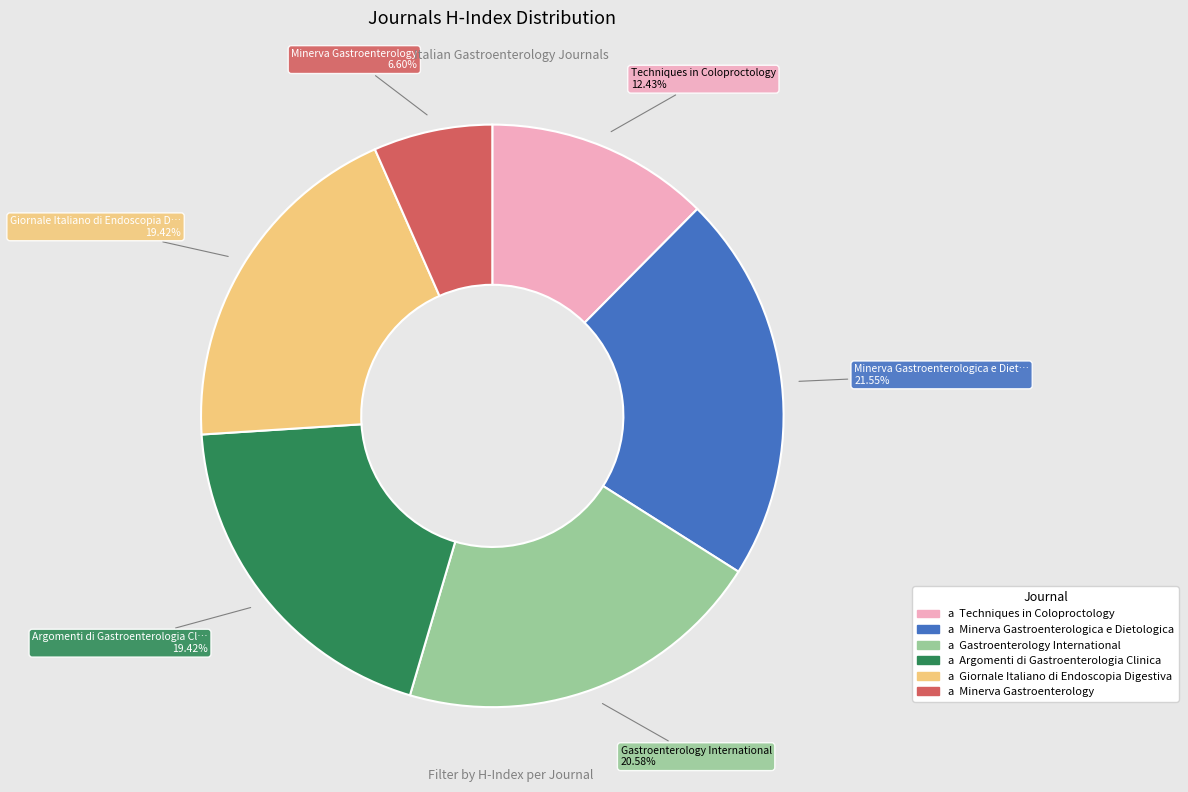

Does any single category account for the majority?

No